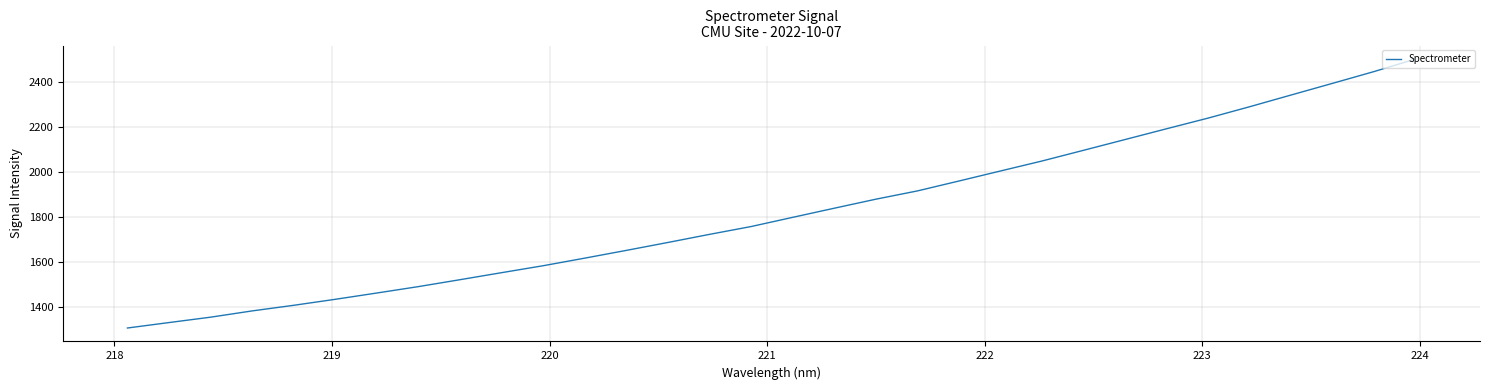

What is the greatest value displayed?

2500.7